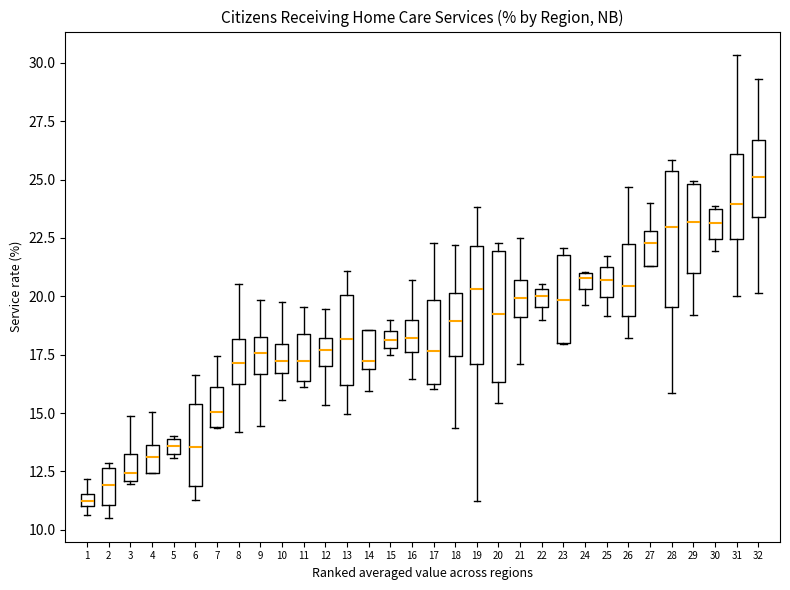

Which box has the lowest median line?

1